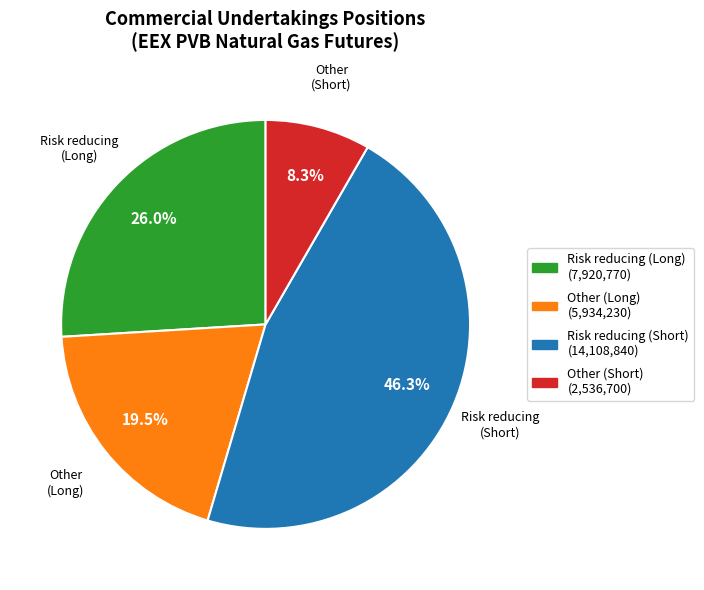

How much of the chart is everything except Risk reducing (Long)?

74.0%